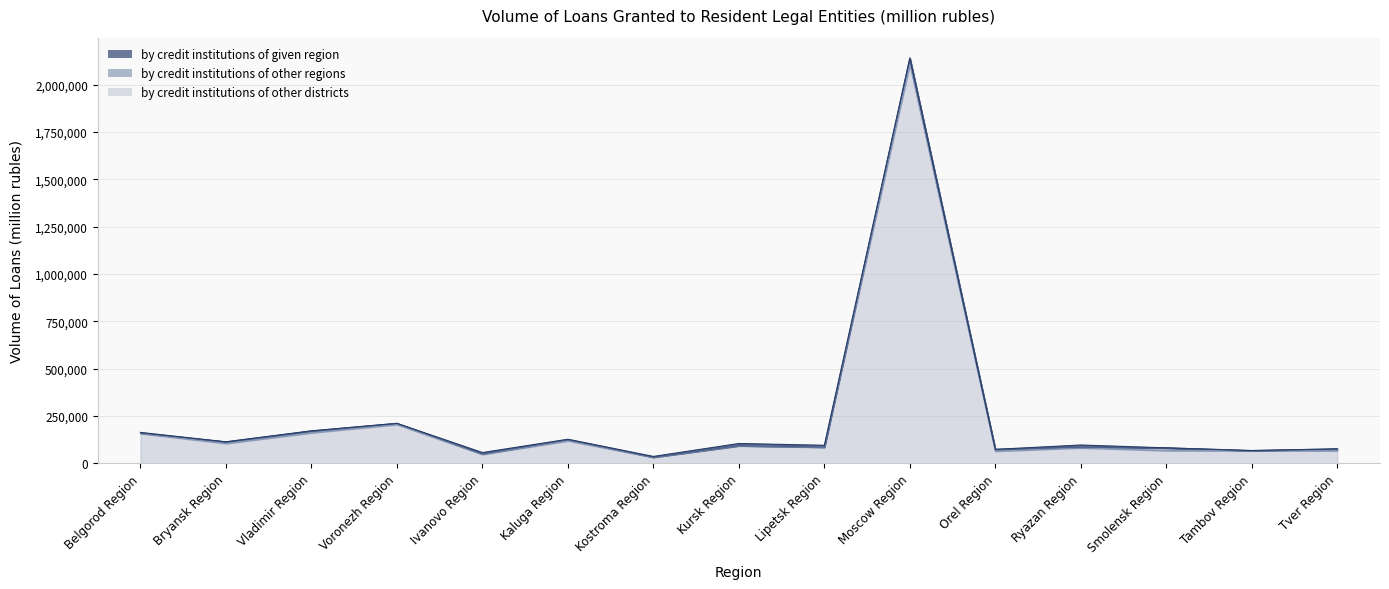

Rank the series by their maximum value, from highest to lowest.

by_banks_other_districts, by_other_regions, by_own_region